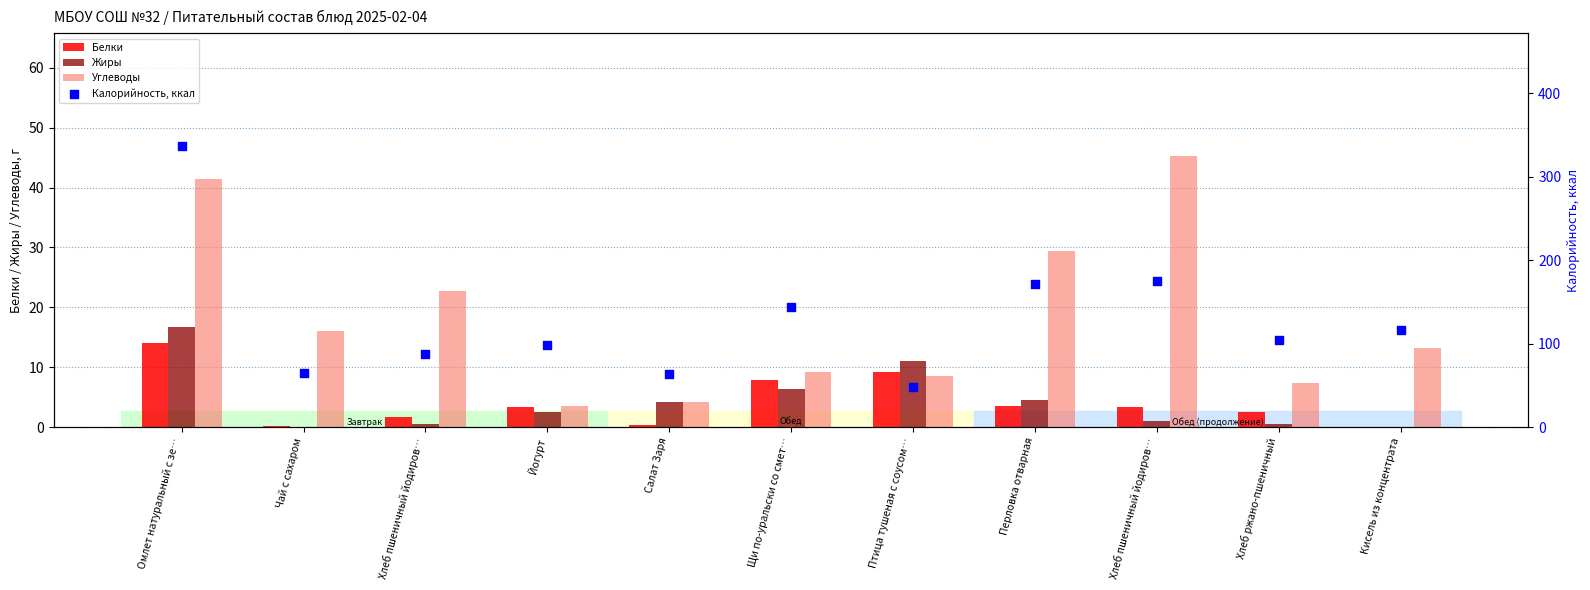

Which series has the largest total across all categories?

Калорийность, ккал